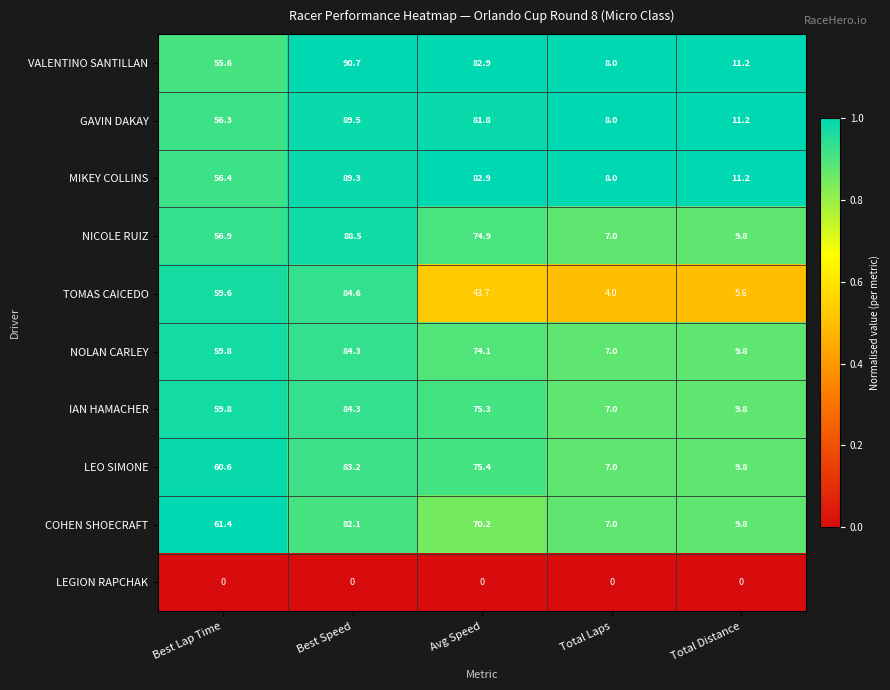

Which series changed the most between Best Lap Time and Avg Speed?

VALENTINO SANTILLAN